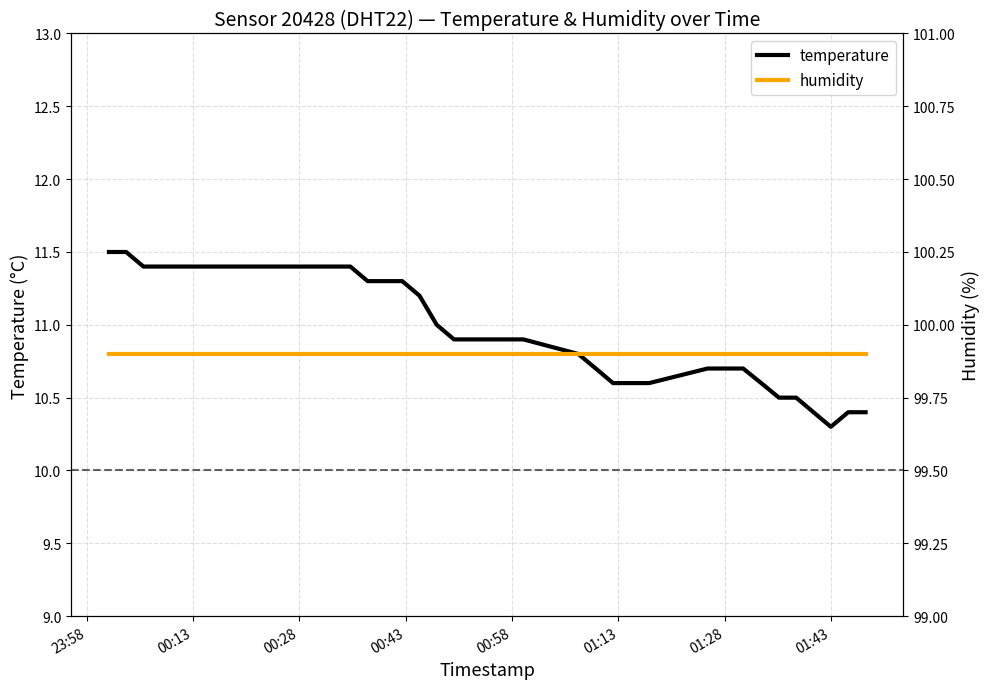

Does the chart have visible grid lines?

Yes